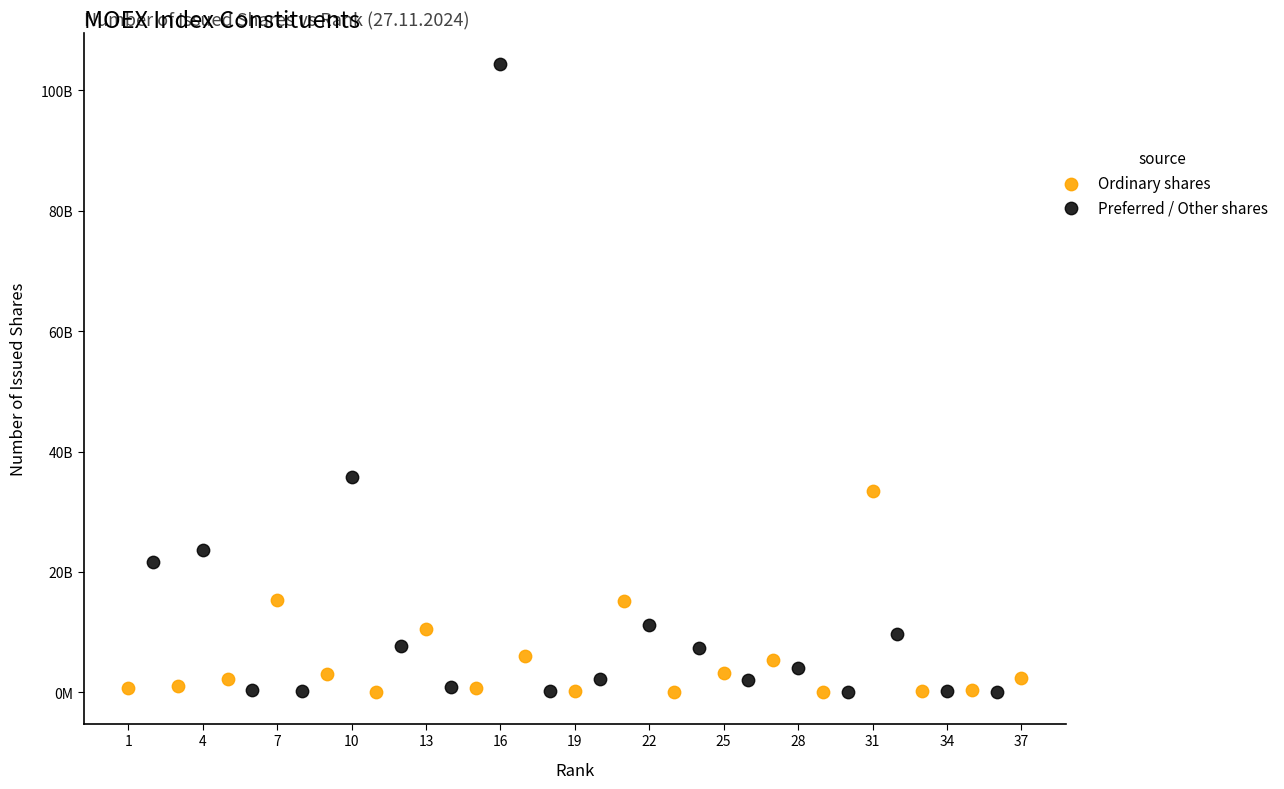

Which series reaches the maximum Y coordinate?

Preferred / Other shares